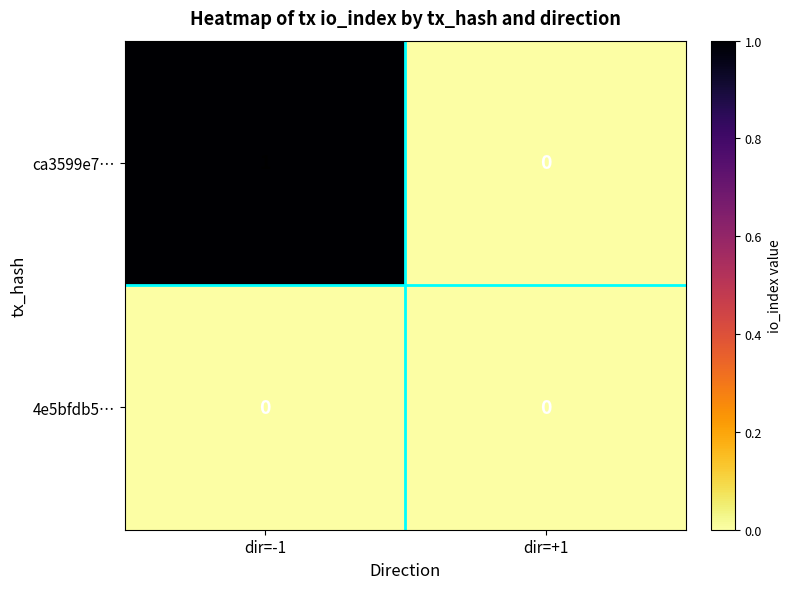

What is the total value across all series at dir=-1?

1